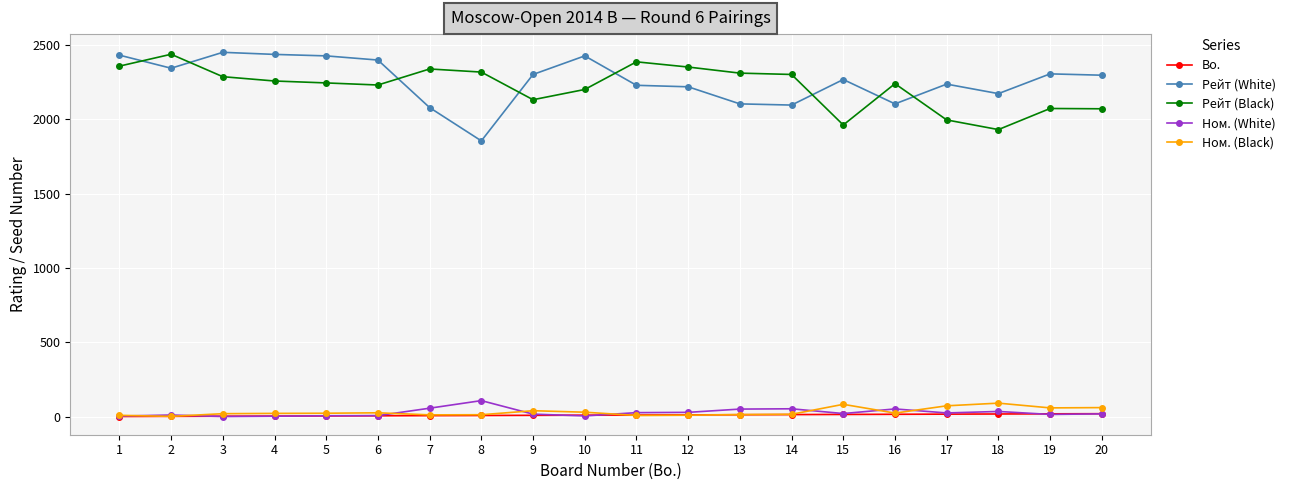

True or false: Bo. and Рейт (Black) cross at least once.

False